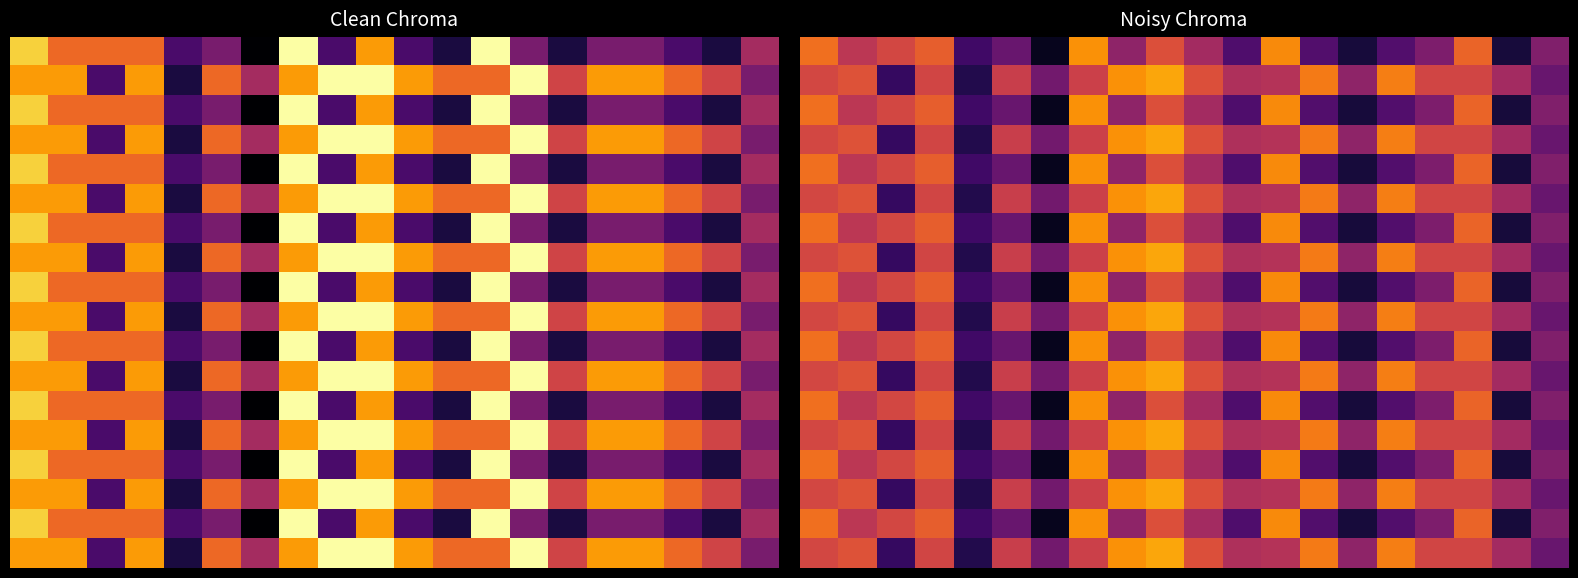

What is the total value across all series at 12?

11.0